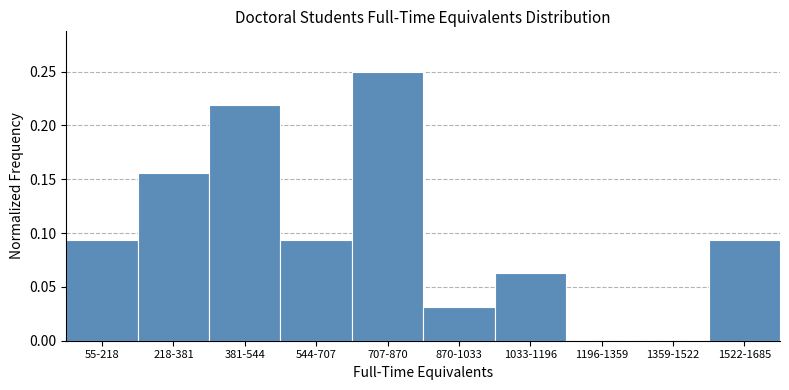

Between 218-381 and 1522-1685, which is larger?

218-381